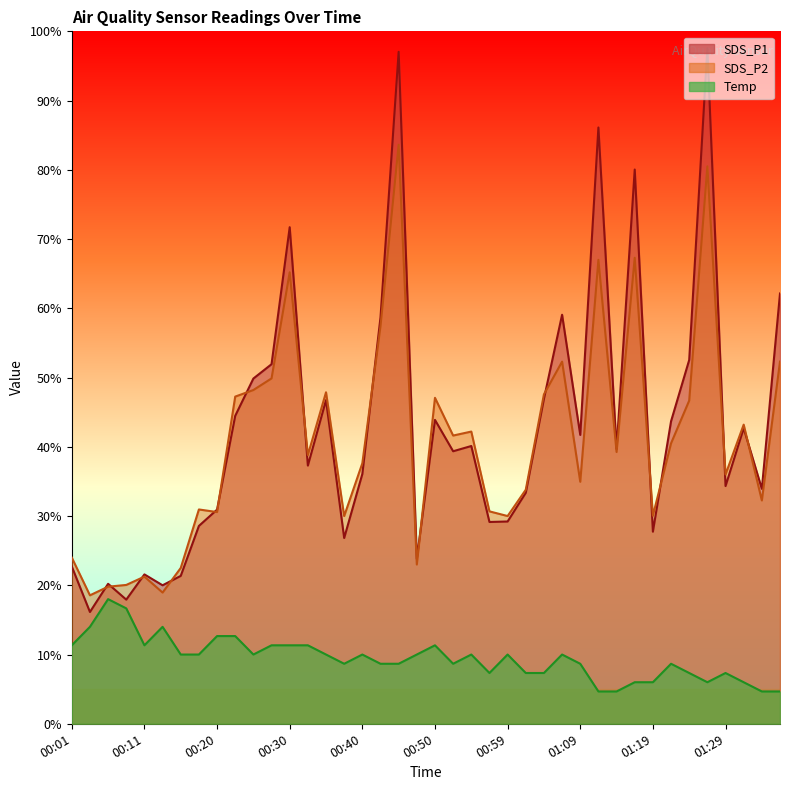

Does the chart have visible grid lines?

No